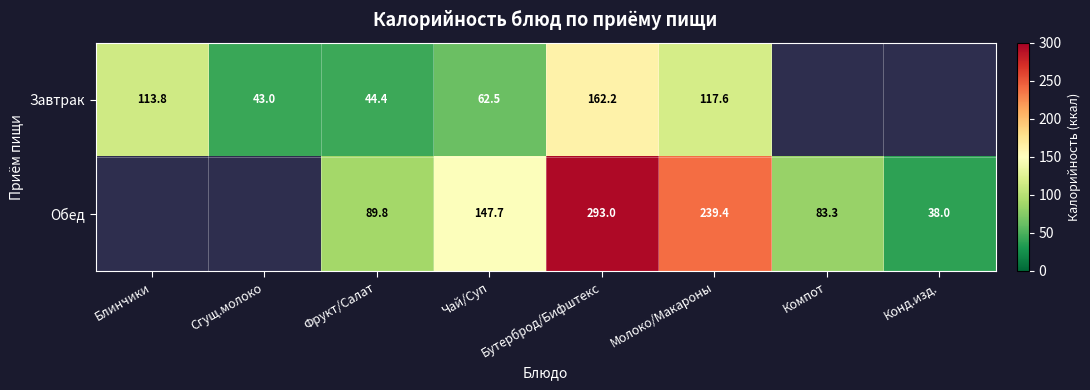

The value of Обед at Фрукт/Салат is 145.6. True or false?

False